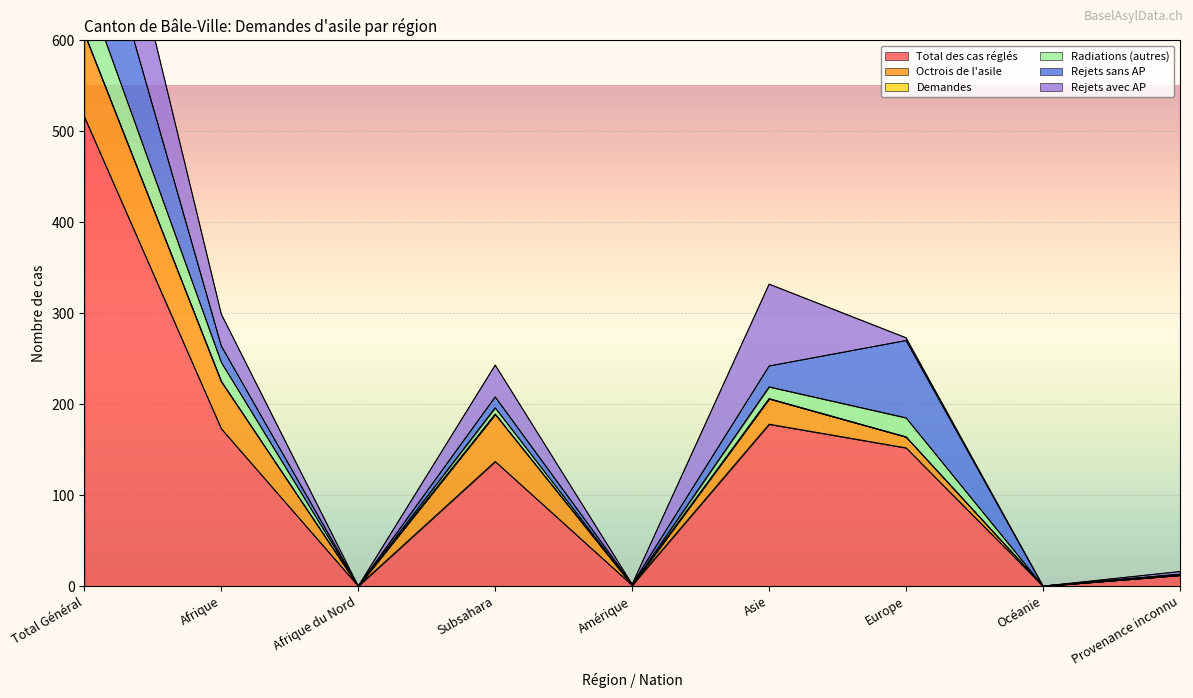

Where is the first local minimum for Octrois de l'asile?

Afrique du Nord